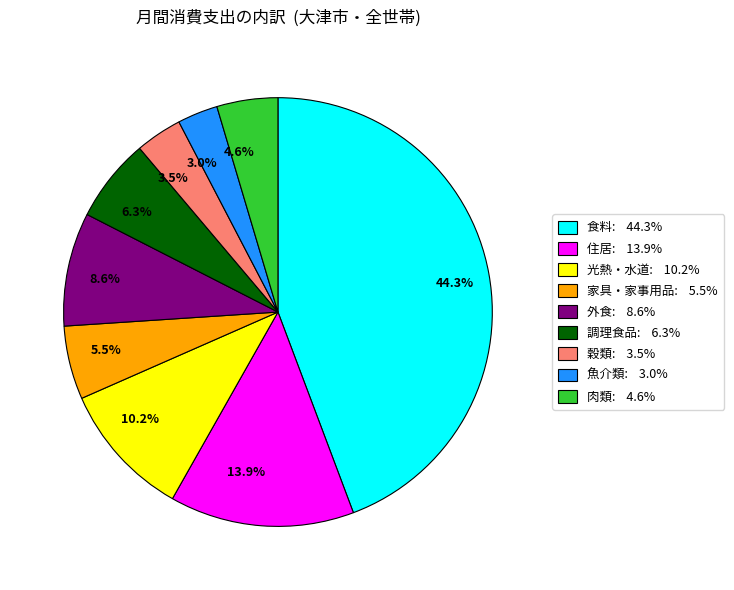

Approximately how many times larger is the value at 5.5% compared to 4.6%?

1.2